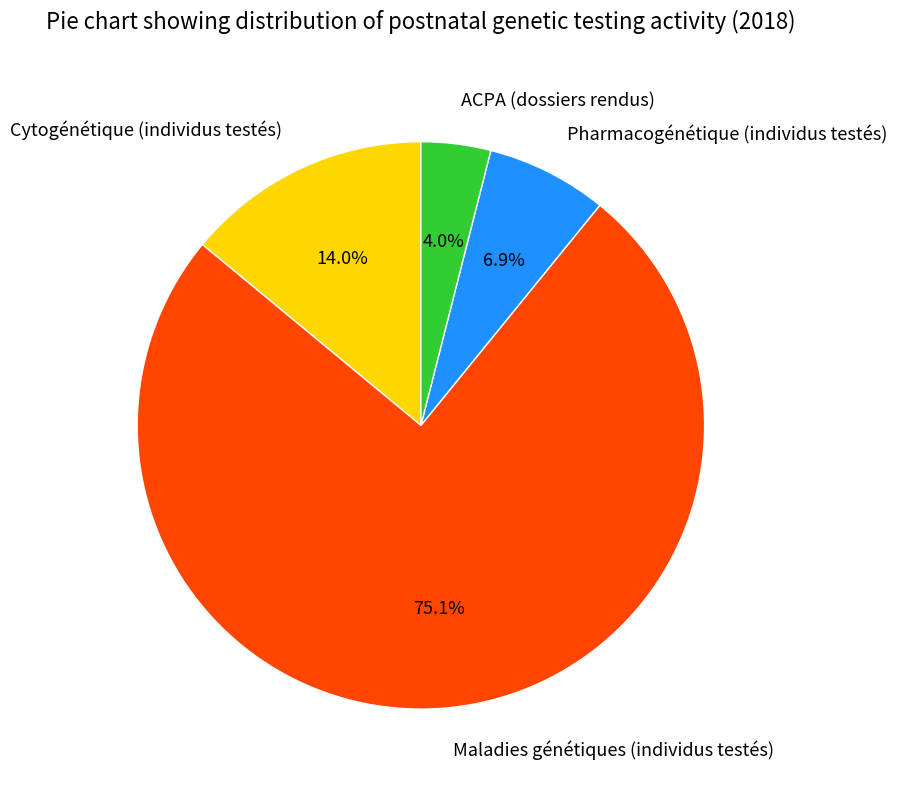

How many segments does this pie chart have?

4